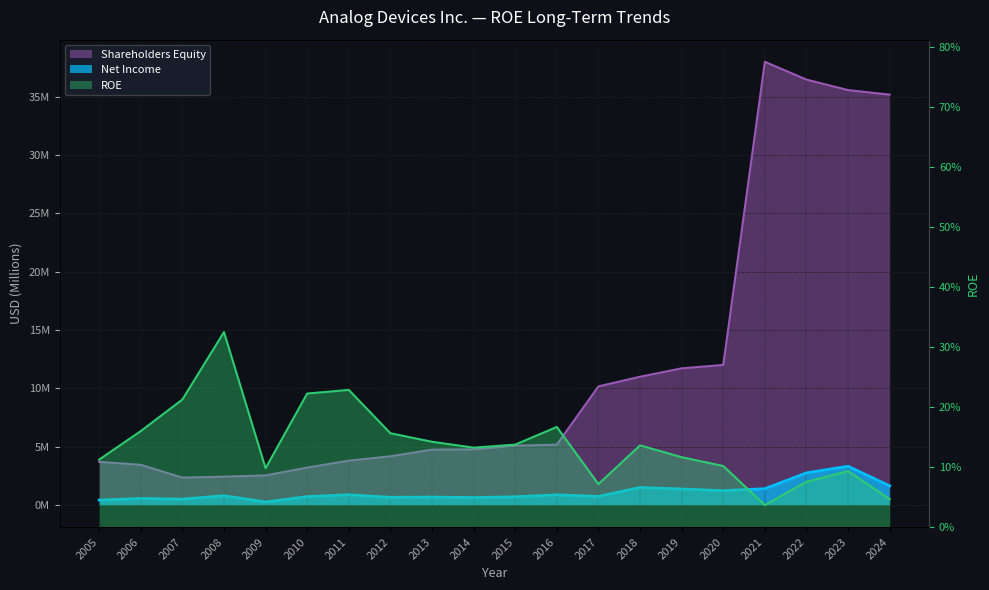

Reading left to right, what are all the values shown in this chart?

ROE: 2005=0.1	2006=0.2	2007=0.2	2008=0.3	2009=0.1	2010=0.2	2011=0.2	2012=0.2	2013=0.1	2014=0.1	2015=0.1	2016=0.2	2017=0.1	2018=0.1	2019=0.1	2020=0.1	2021=0.0	2022=0.1	2023=0.1	2024=0.0
Net Income: 2005=0.4	2006=0.5	2007=0.5	2008=0.8	2009=0.2	2010=0.7	2011=0.9	2012=0.7	2013=0.7	2014=0.6	2015=0.7	2016=0.9	2017=0.7	2018=1.5	2019=1.4	2020=1.2	2021=1.4	2022=2.7	2023=3.3	2024=1.6
Shareholders Equity: 2005=3.7	2006=3.4	2007=2.3	2008=2.4	2009=2.5	2010=3.2	2011=3.8	2012=4.2	2013=4.7	2014=4.8	2015=5.1	2016=5.2	2017=10.2	2018=11.0	2019=11.7	2020=12.0	2021=38.0	2022=36.5	2023=35.6	2024=35.2